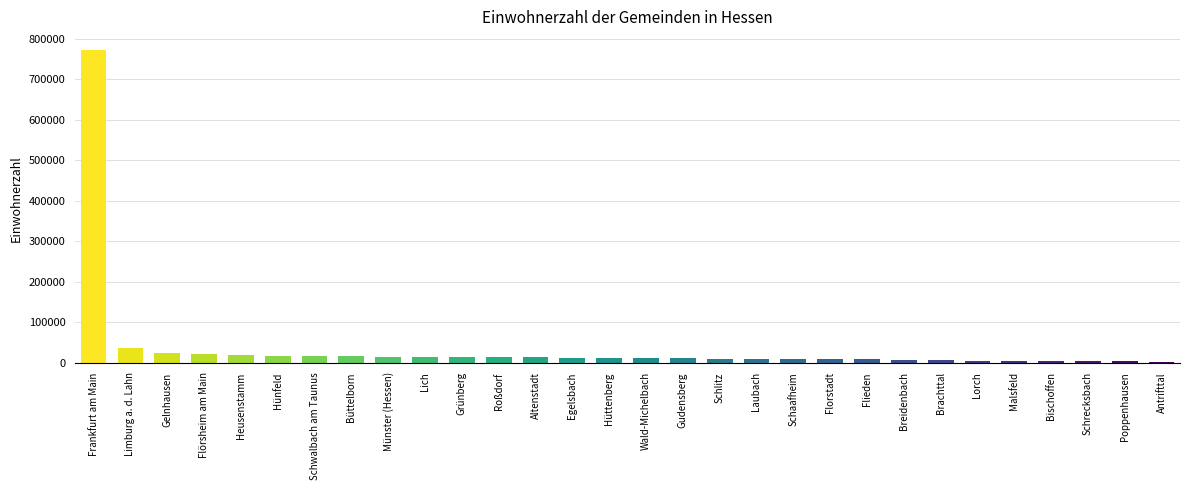

Are the bars horizontal?

No